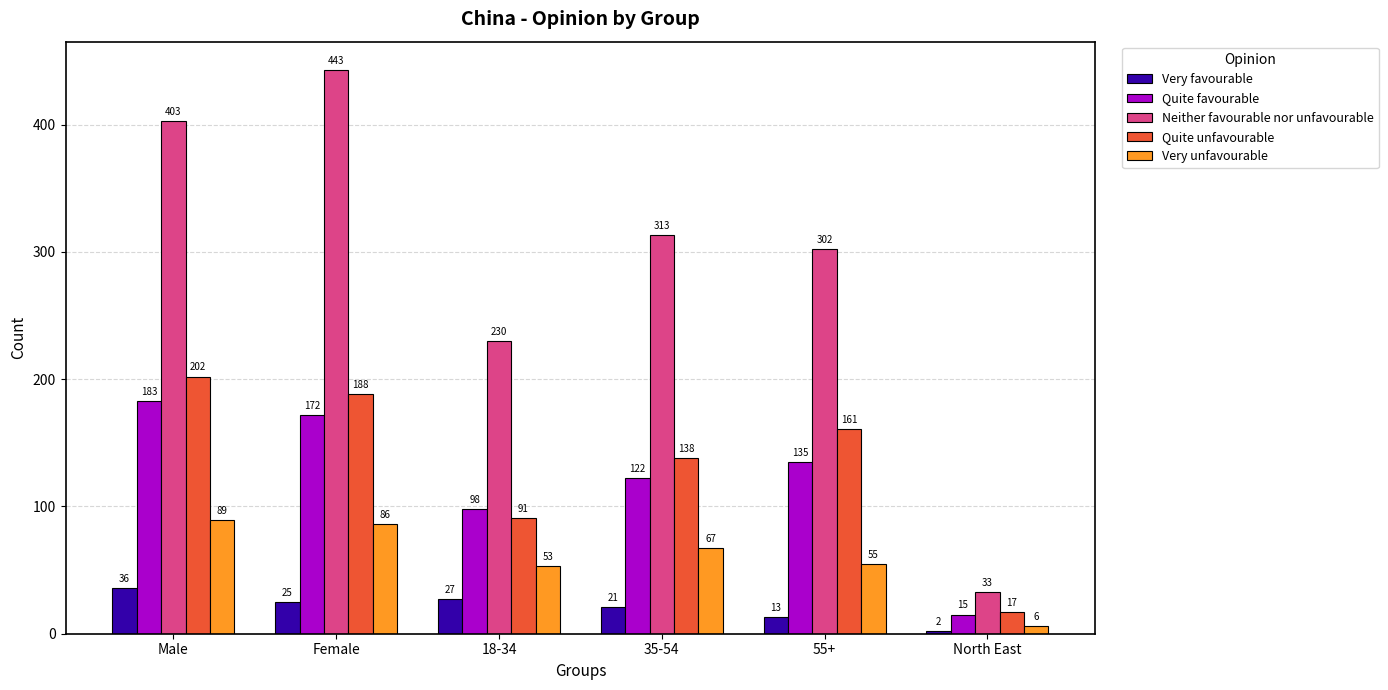

Rank the series by their maximum value, from highest to lowest.

Neither favourable nor unfavourable, Quite unfavourable, Quite favourable, Very unfavourable, Very favourable